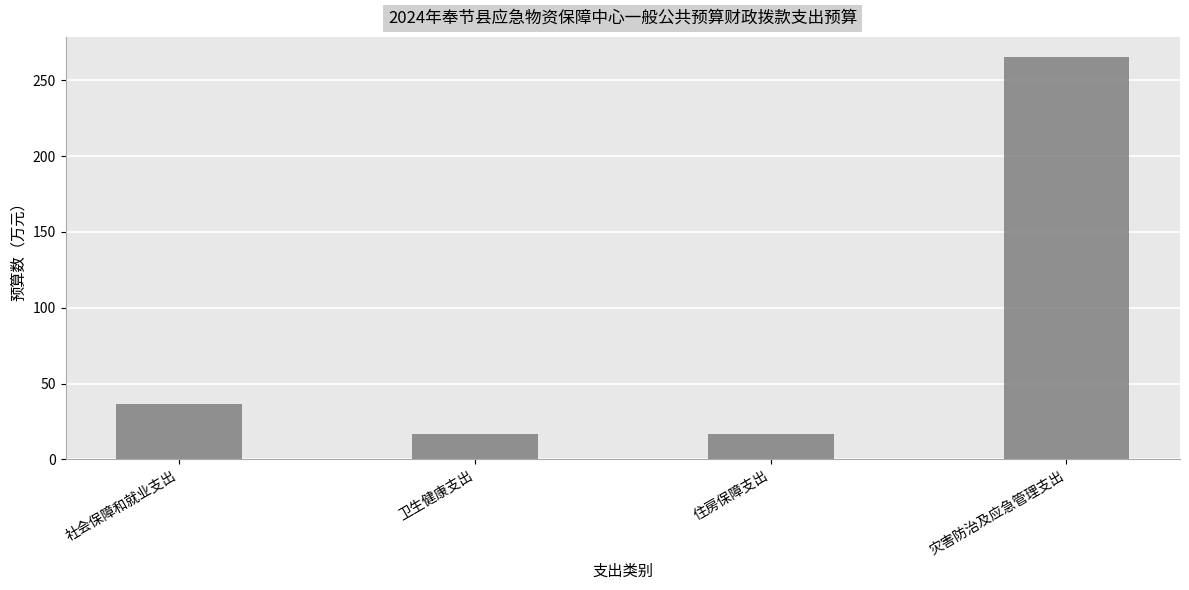

What is the difference between the maximum and minimum values?

248.6